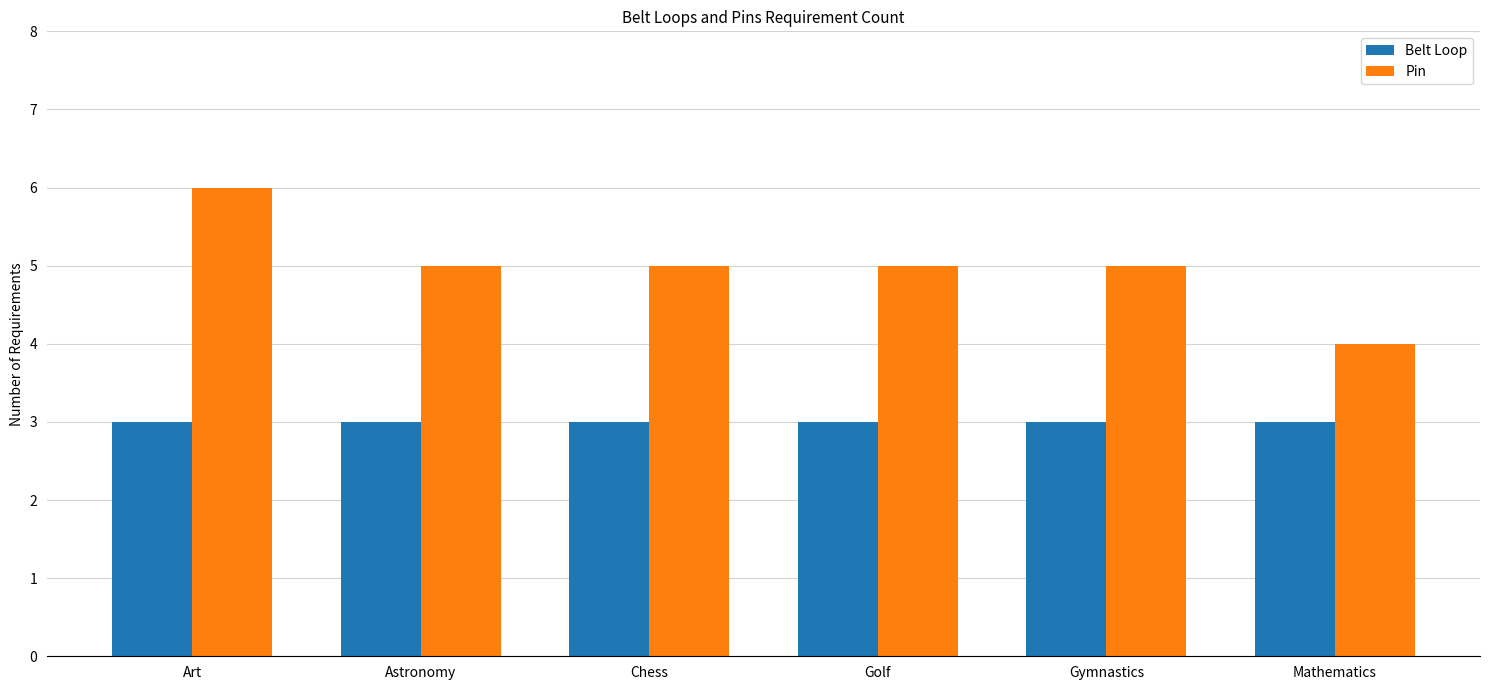

What is the minimum value for Belt Loop?

3